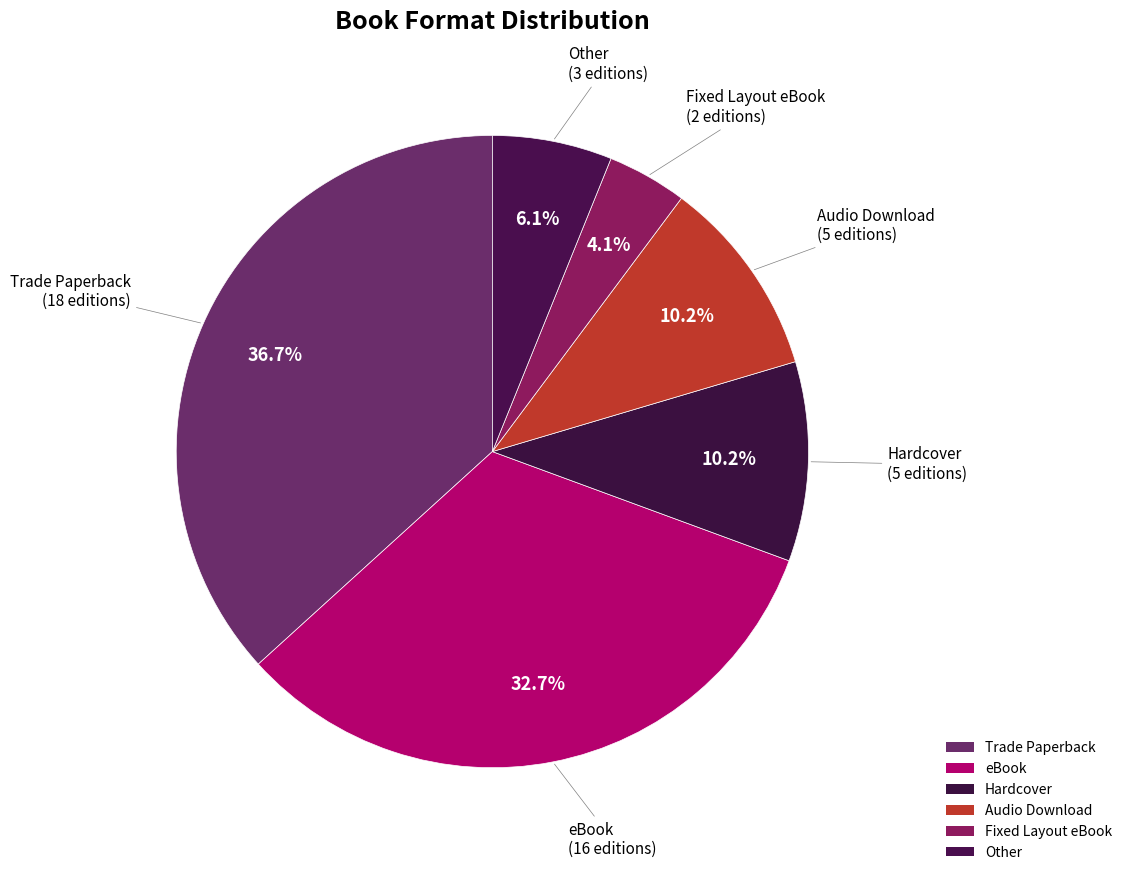

To the nearest percent, what is the difference between the eBook and Audio Download slice percentages?

22%